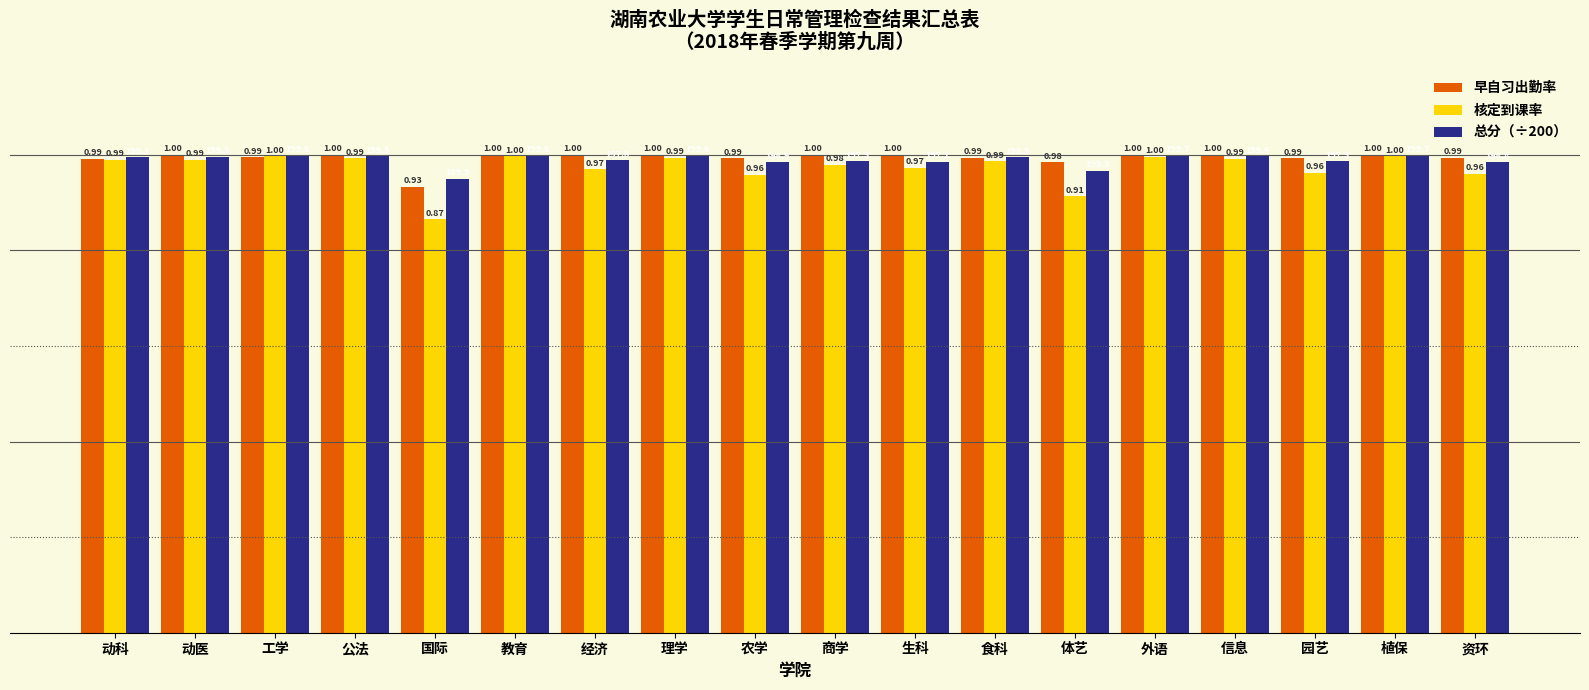

Which series has the largest range (max minus min)?

核定到课率